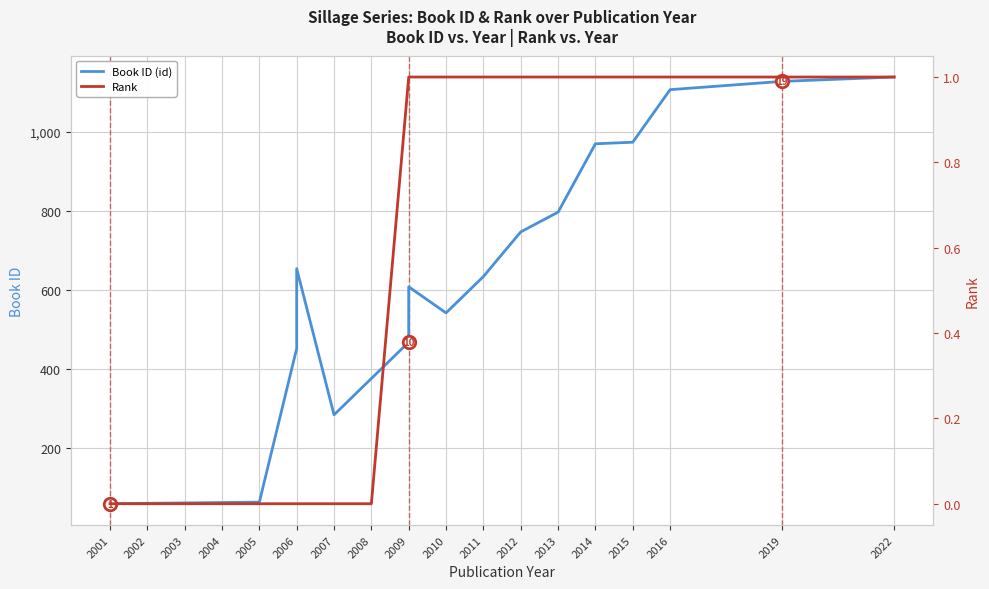

What is the sum of all Book ID (id) values?

11185